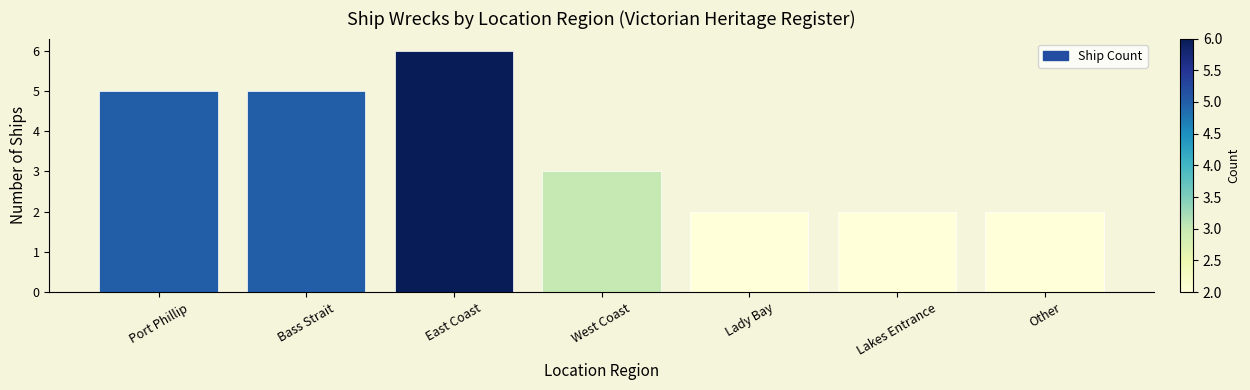

The value at East Coast is 6. True or false?

True